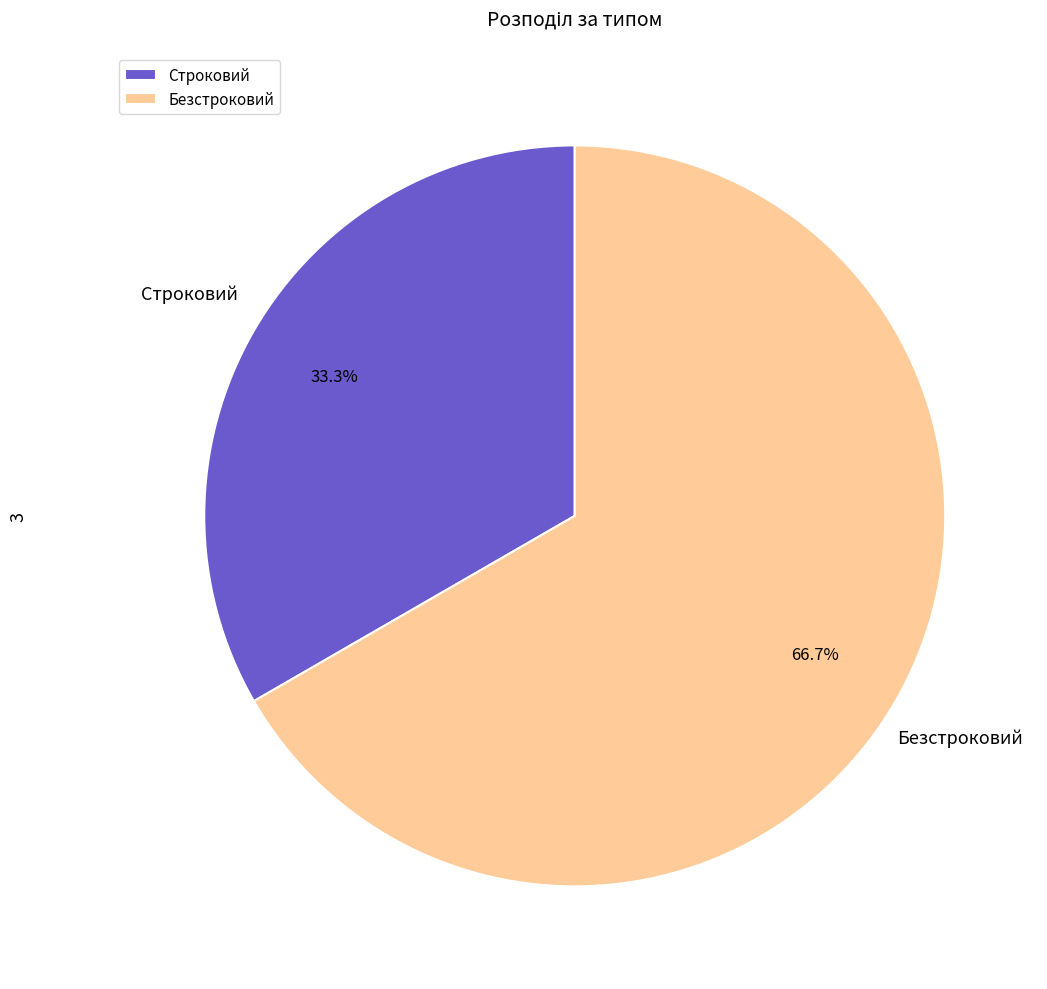

What portion of the pie excludes Безстроковий?

33.3%